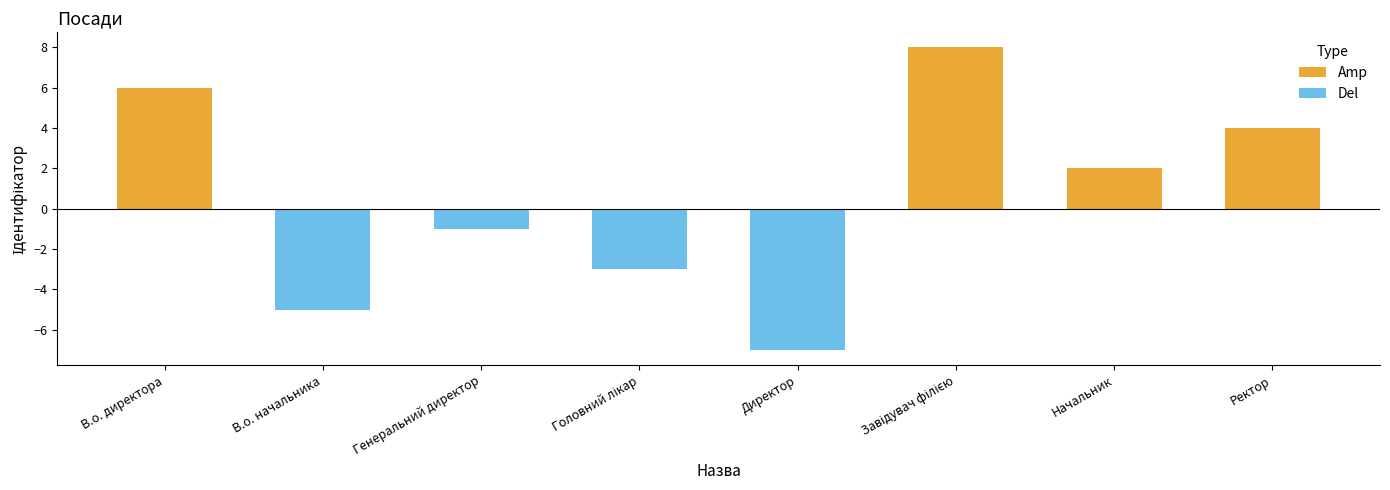

True or false: Del has a value of 0 at В.о. директора.

True